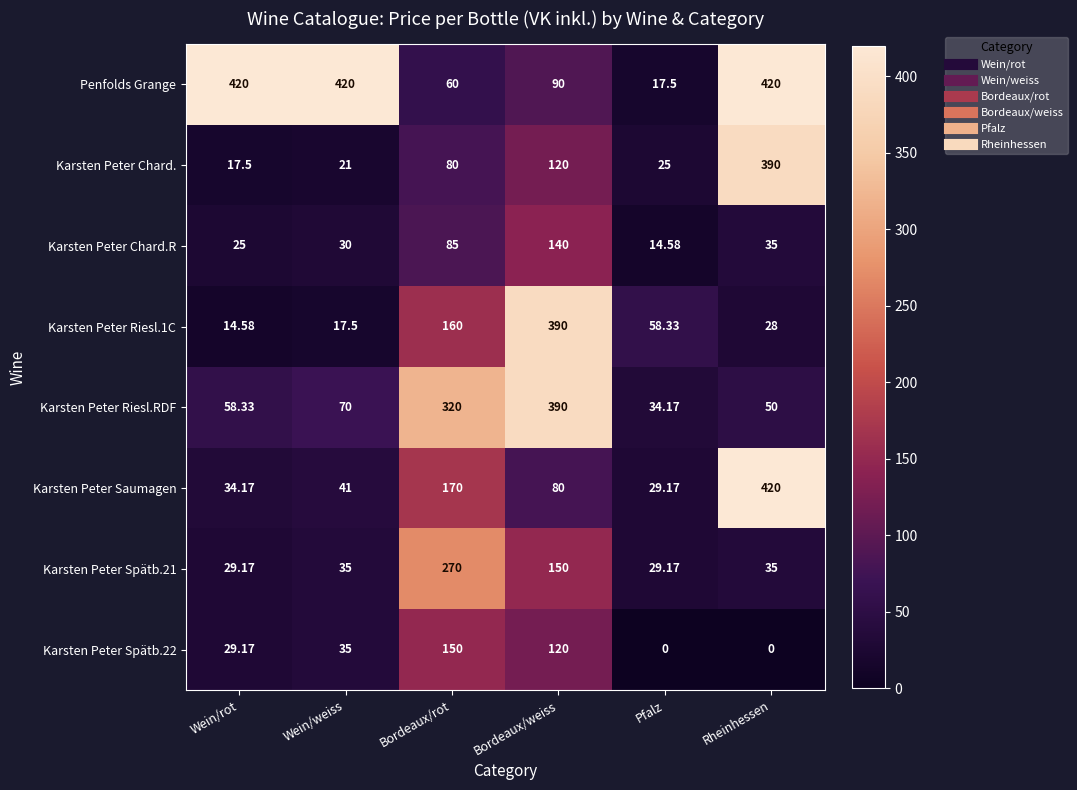

Which series has the largest range (max minus min)?

Penfolds Grange